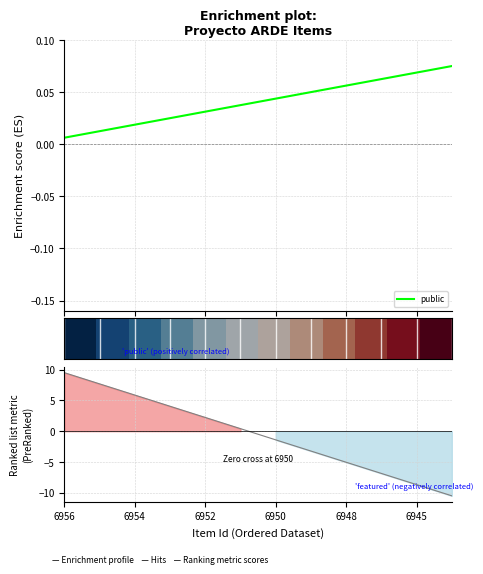

At which label does row_0 reach its minimum?

6956